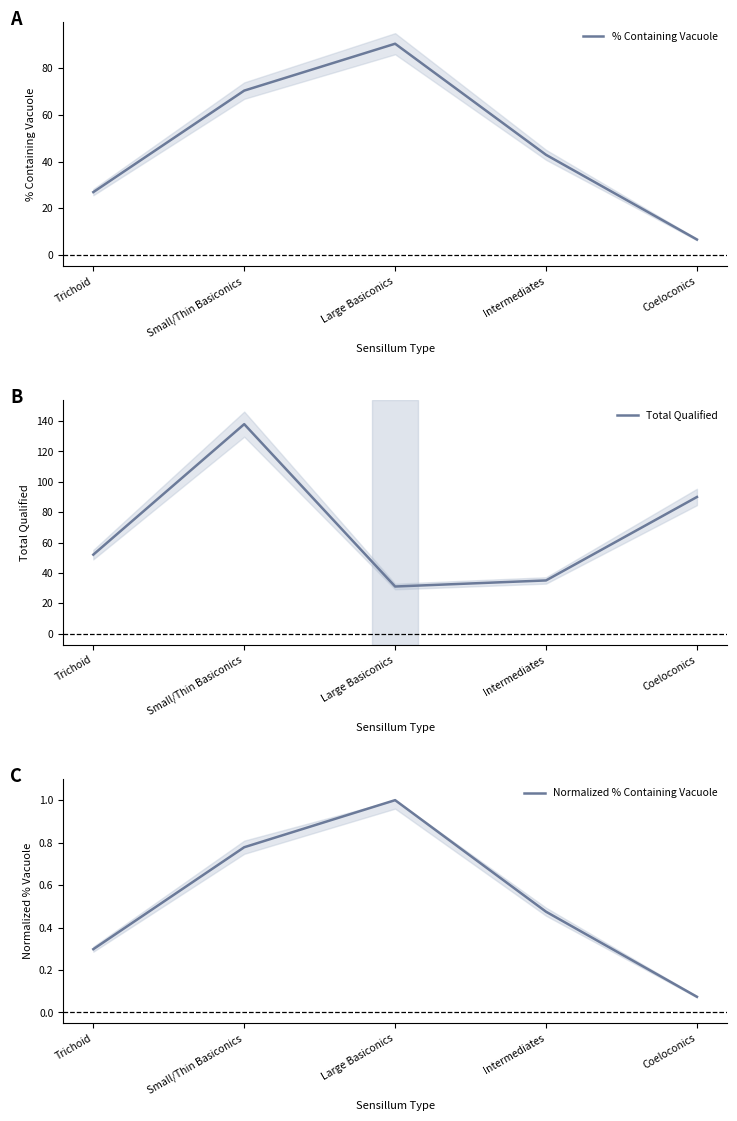

What is the total value across all series at Small/Thin Basiconics?

209.1